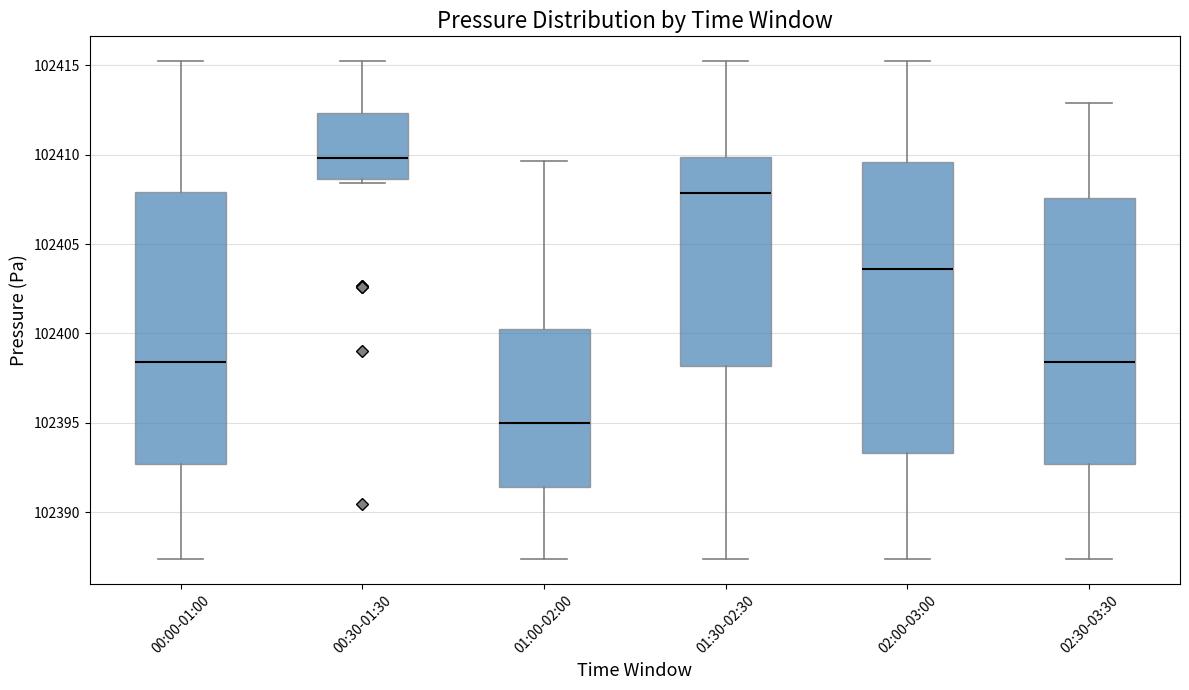

Which box has the highest median line?

00:30-01:30